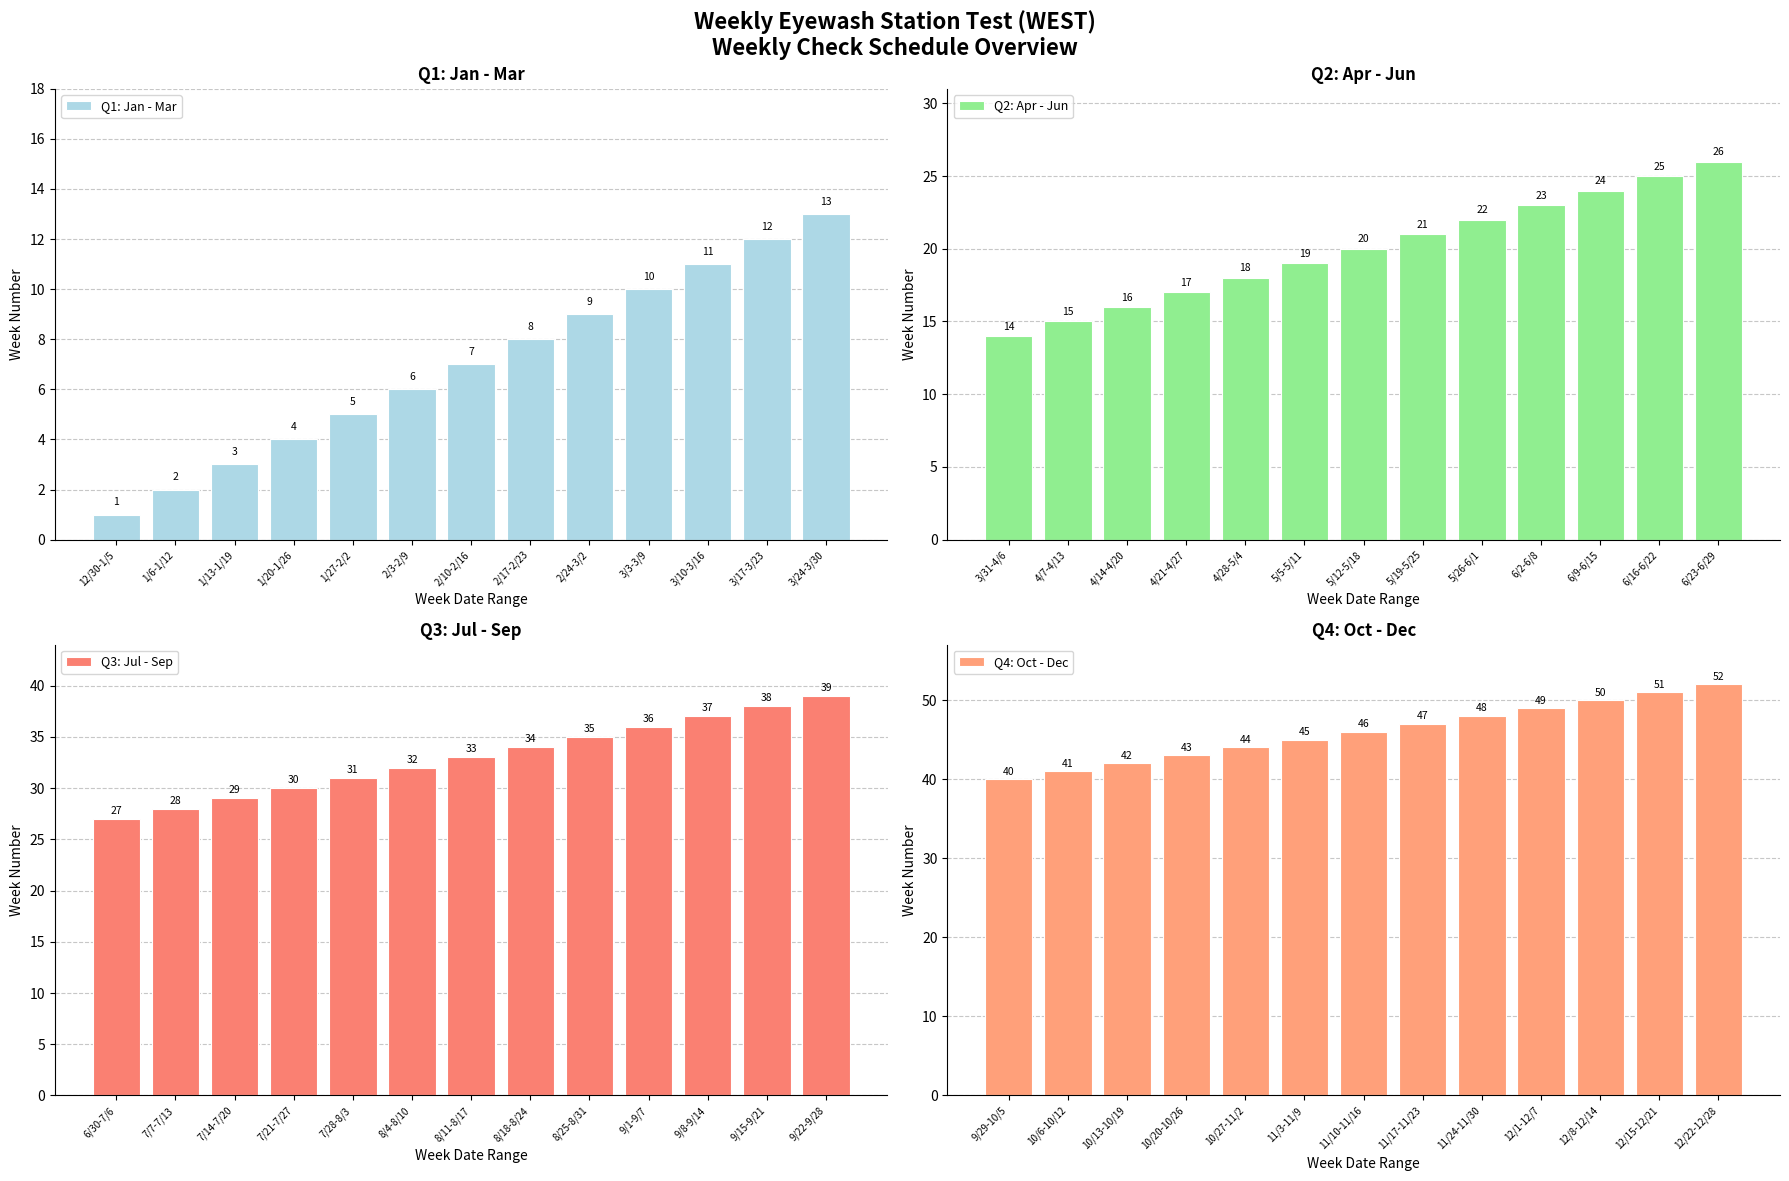

Reading left to right, list all the values displayed in this chart.

Q1: Jan - Mar: 12/30-1/5=1	1/6-1/12=2	1/13-1/19=3	1/20-1/26=4	1/27-2/2=5	2/3-2/9=6	2/10-2/16=7	2/17-2/23=8	2/24-3/2=9	3/3-3/9=10	3/10-3/16=11	3/17-3/23=12	3/24-3/30=13
Q2: Apr - Jun: 3/31-4/6=14	4/7-4/13=15	4/14-4/20=16	4/21-4/27=17	4/28-5/4=18	5/5-5/11=19	5/12-5/18=20	5/19-5/25=21	5/26-6/1=22	6/2-6/8=23	6/9-6/15=24	6/16-6/22=25	6/23-6/29=26
Q3: Jul - Sep: 6/30-7/6=27	7/7-7/13=28	7/14-7/20=29	7/21-7/27=30	7/28-8/3=31	8/4-8/10=32	8/11-8/17=33	8/18-8/24=34	8/25-8/31=35	9/1-9/7=36	9/8-9/14=37	9/15-9/21=38	9/22-9/28=39
Q4: Oct - Dec: 9/29-10/5=40	10/6-10/12=41	10/13-10/19=42	10/20-10/26=43	10/27-11/2=44	11/3-11/9=45	11/10-11/16=46	11/17-11/23=47	11/24-11/30=48	12/1-12/7=49	12/8-12/14=50	12/15-12/21=51	12/22-12/28=52